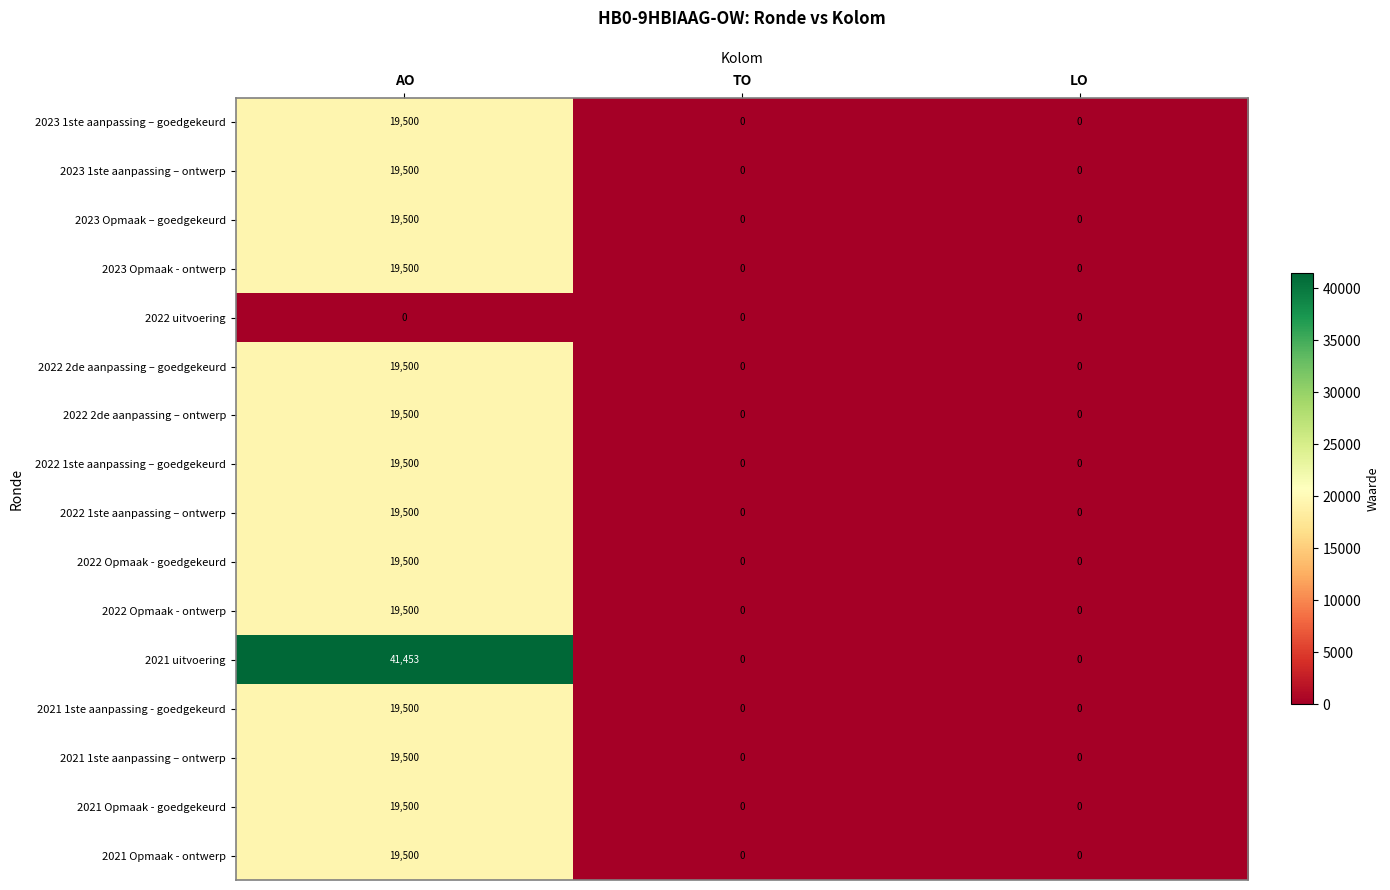

At which label does 2021 1ste aanpassing – ontwerp reach its peak?

AO